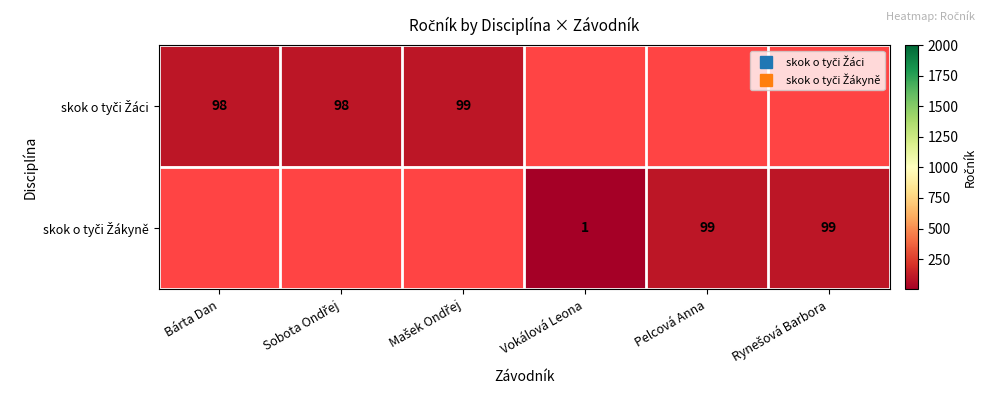

What is the sum of the skok o tyči Žákyně values at Rynešová Barbora and Vokálová Leona?

100.0